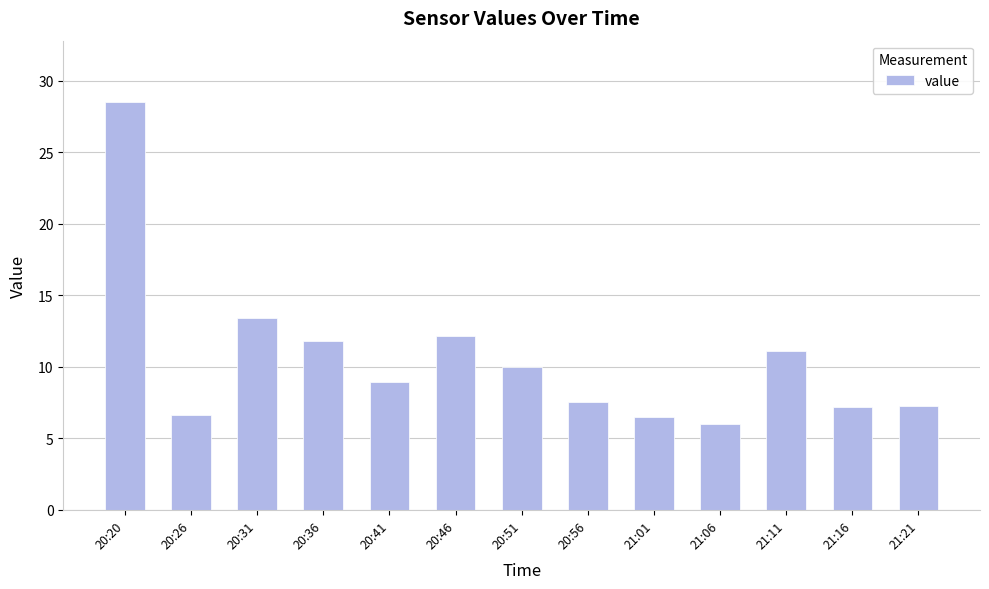

At which label is the value closest to 17?

20:31